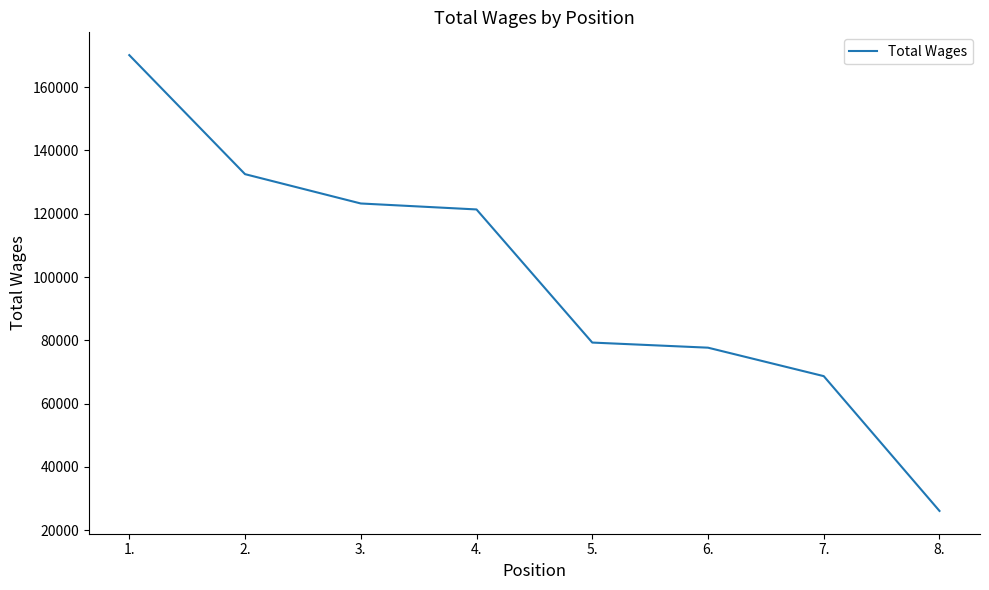

List the labels in order of value, largest first.

1., 2., 3., 4., 5., 6., 7., 8.